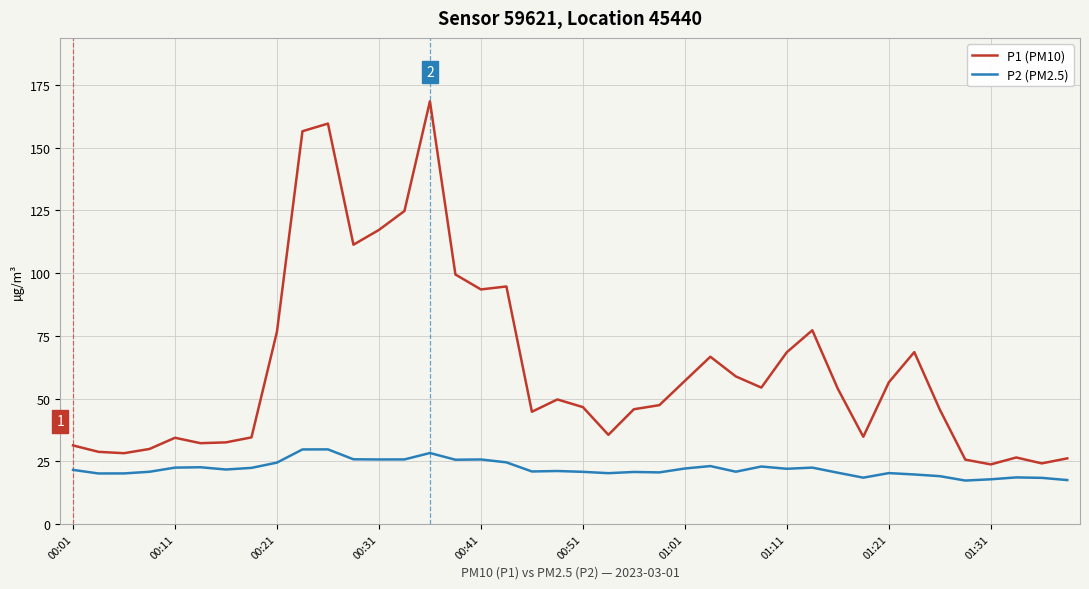

How many categories are shown in the chart?

40